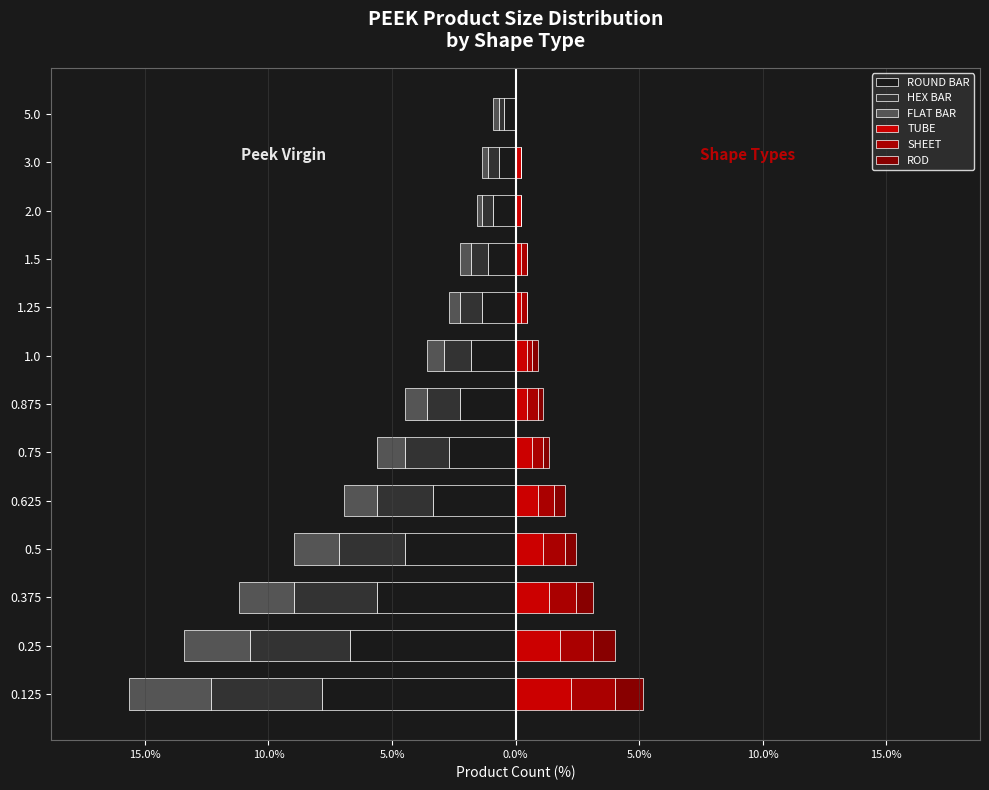

How many positive values does the TUBE series have?

12